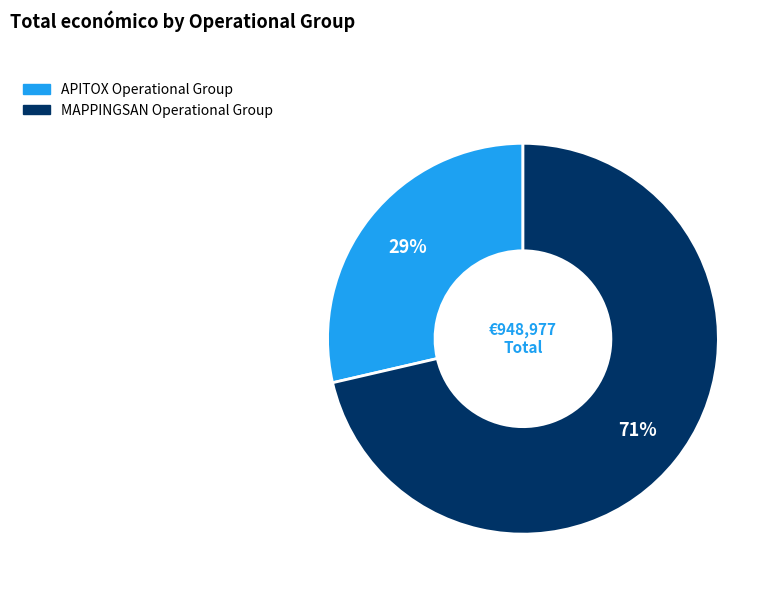

Does MAPPINGSAN Operational Group account for over 50% of the chart?

Yes